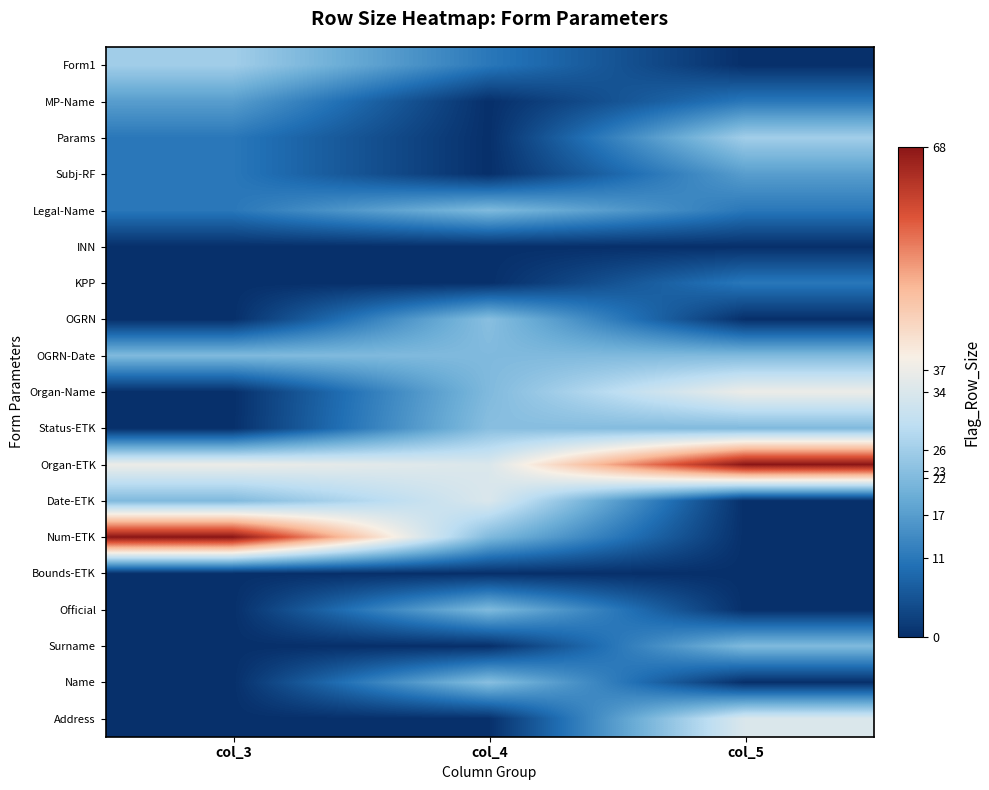

What is the total value across all series at col_4?

258